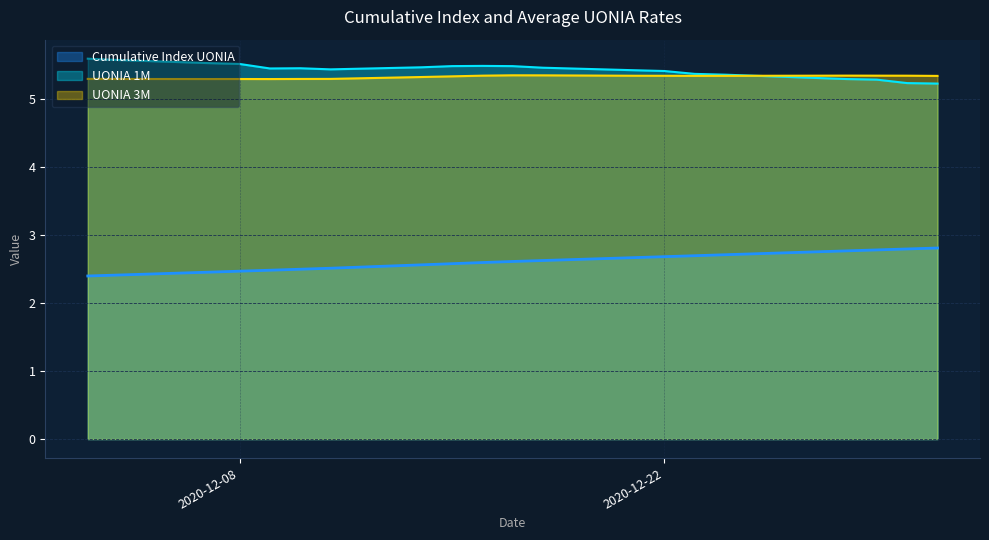

What is the highest value of the Cumulative Index UONIA series?

2.8